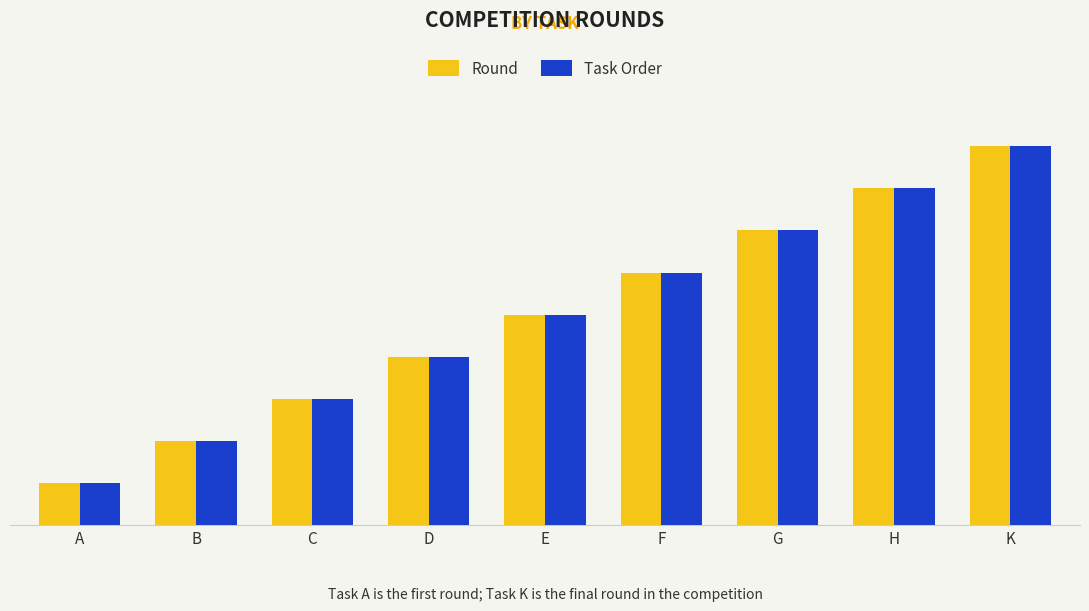

Does the chart contain any negative values?

No